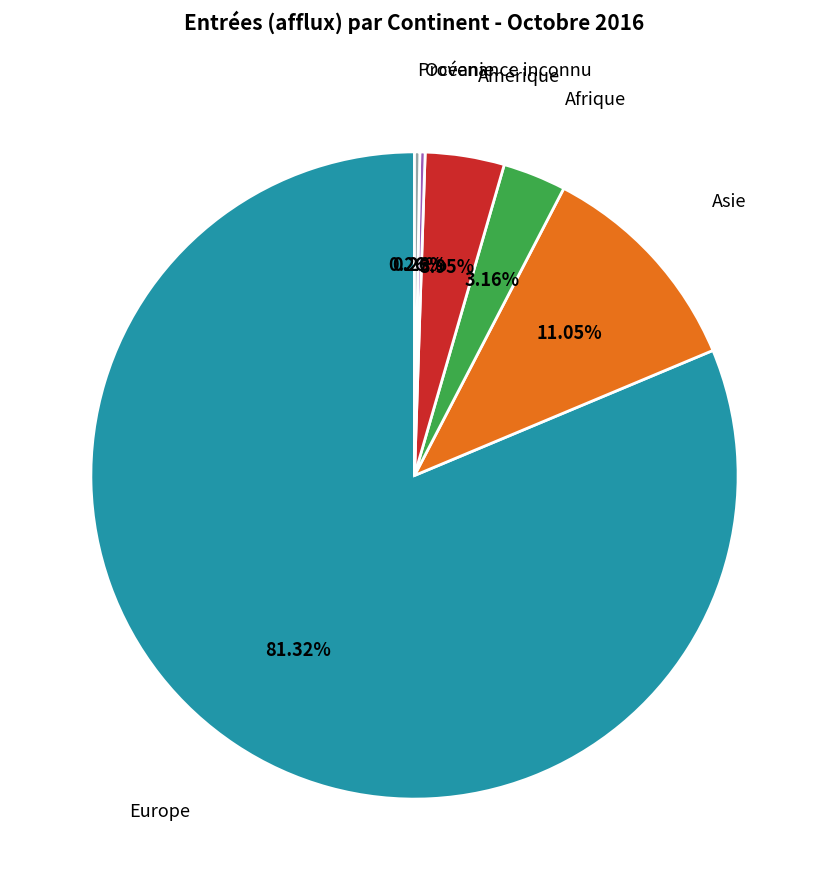

Between Europe and Afrique, which is larger?

Europe